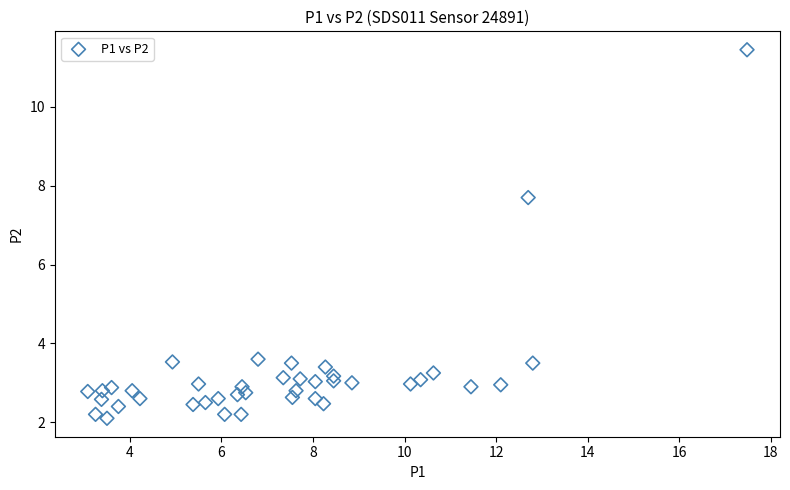

What is the range of X values (max minus min)?

14.4